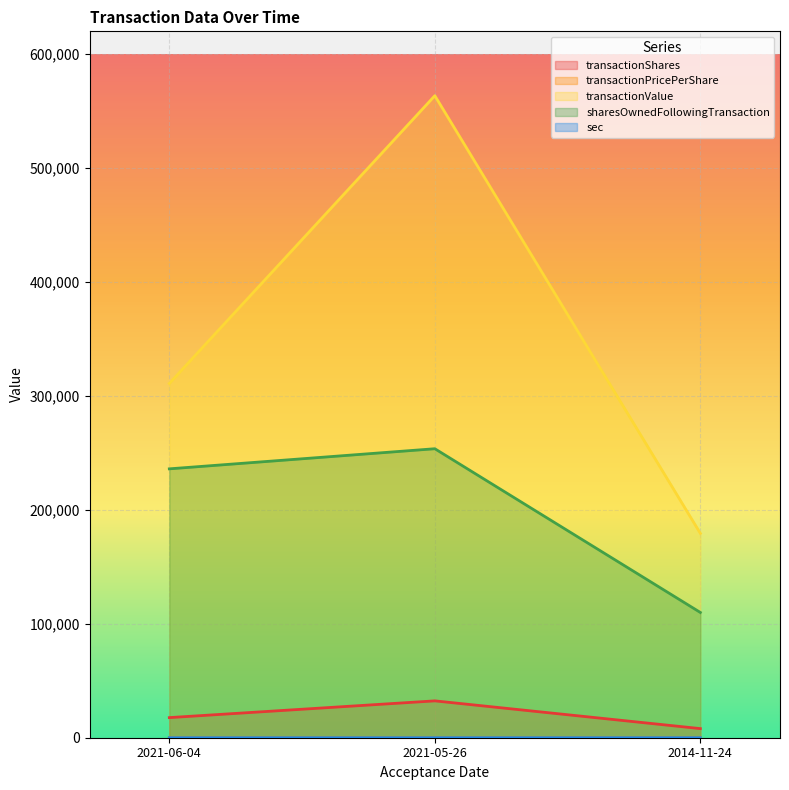

How many values in the sharesOwnedFollowingTransaction series exceed 236000?

1